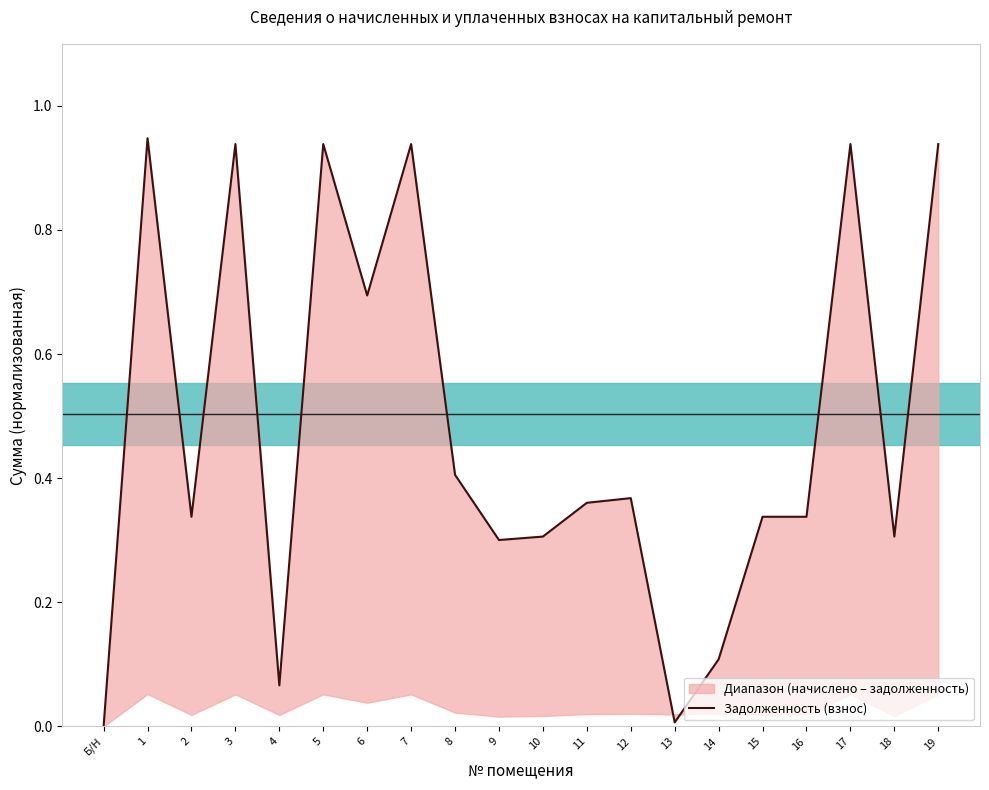

True or false: the data shows 0.6 at 3.

False